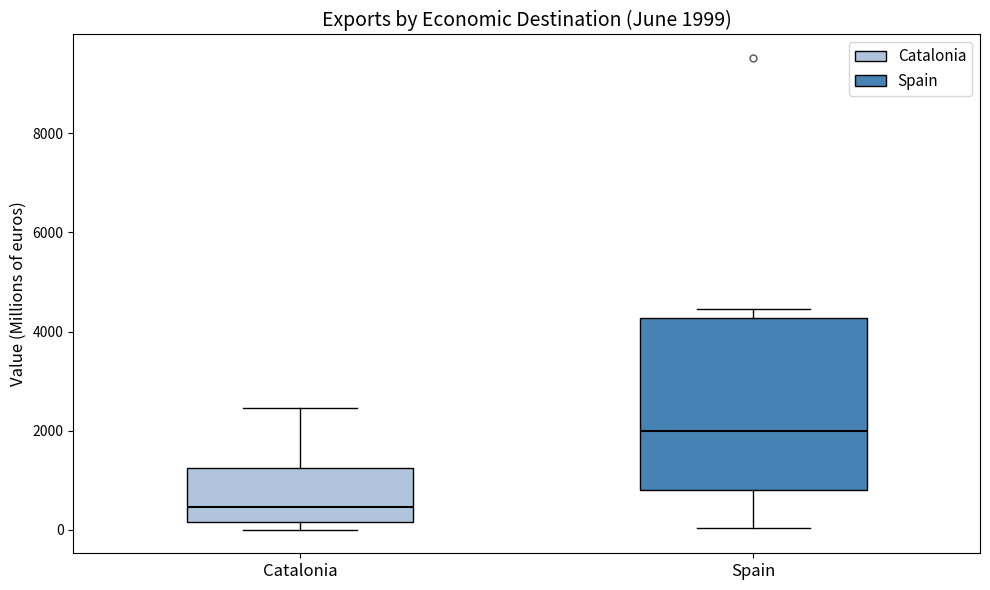

Which box has the highest median line?

Spain